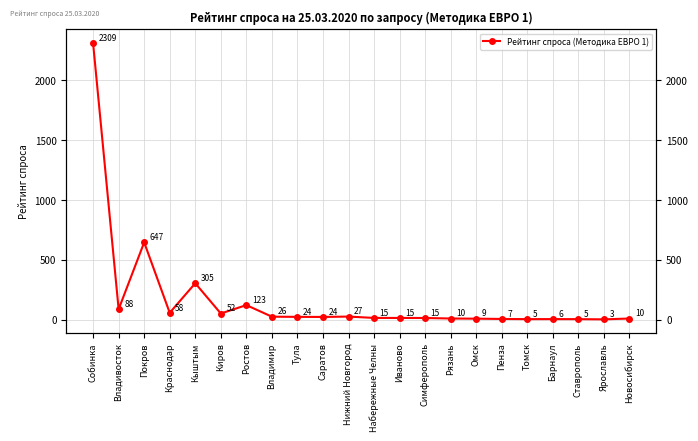

True or false: the data has more than 1 interior local peaks.

True